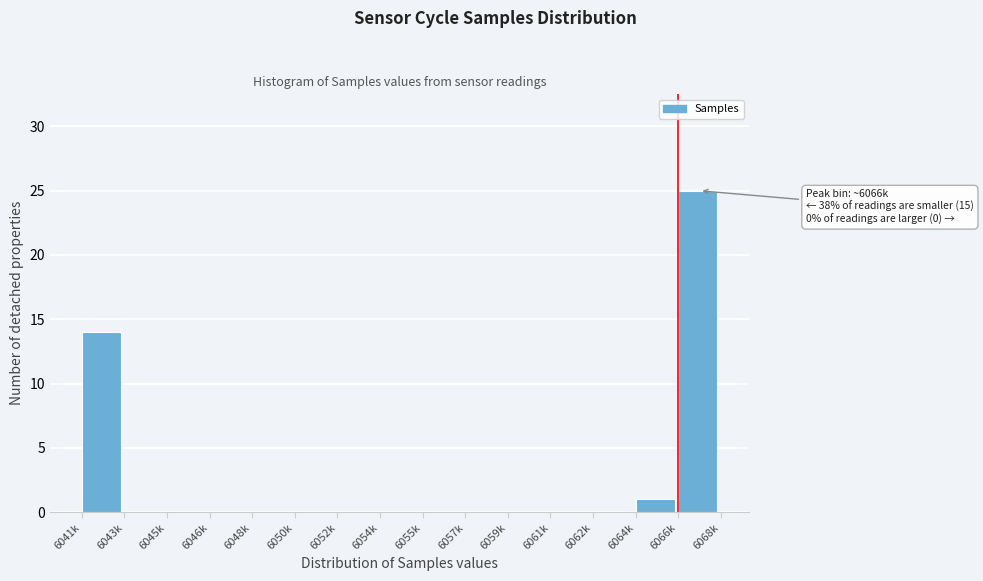

Reading left to right, extract all data points from this chart.

6041k=14	6043k=0	6045k=0	6046k=0	6048k=0	6050k=0	6052k=0	6054k=0	6055k=0	6057k=0	6059k=0	6061k=0	6062k=0	6064k=1	6066k=25